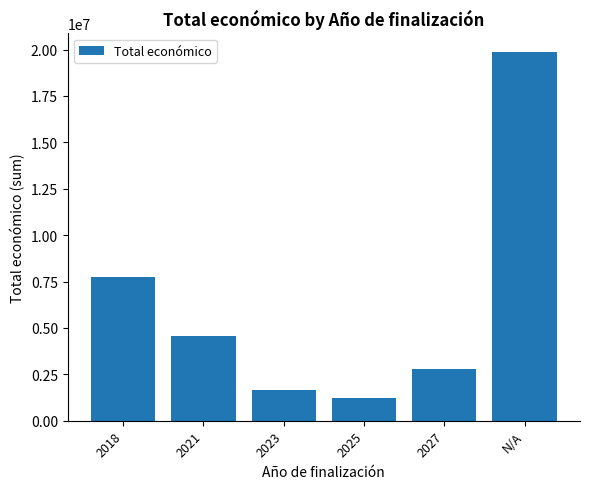

Approximately how many times larger is the value at 2021 compared to 2025?

3.8